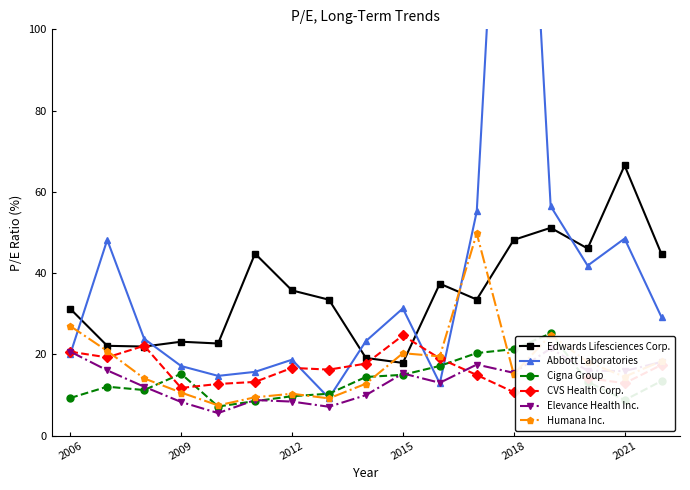

What is the total value across all series at 10?

118.8